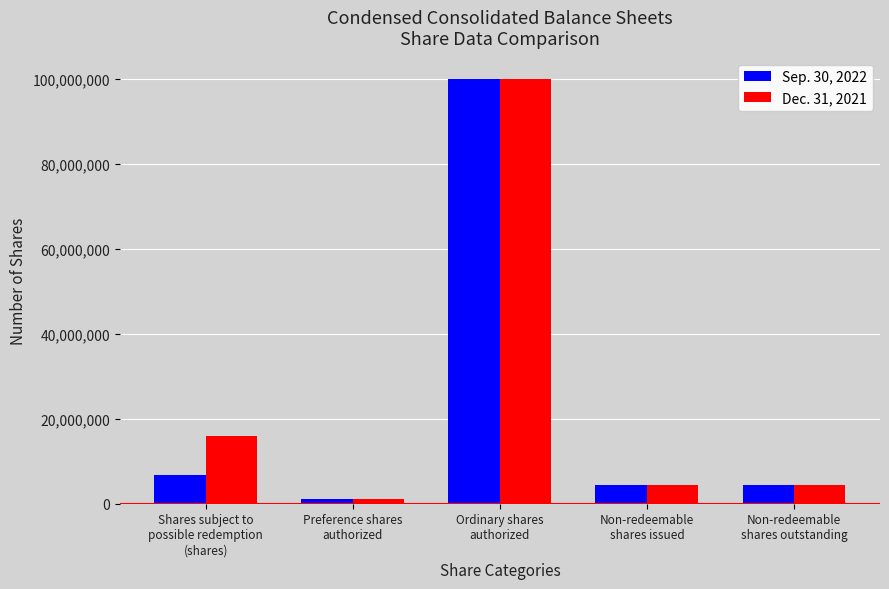

How many groups of bars are there?

5